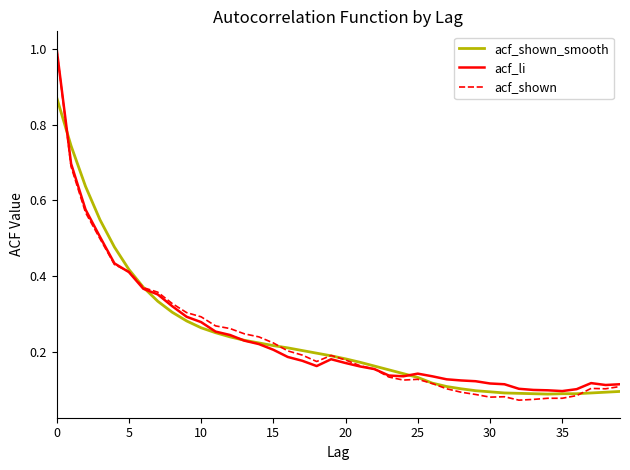

Which series has the widest spread of values?

acf_shown